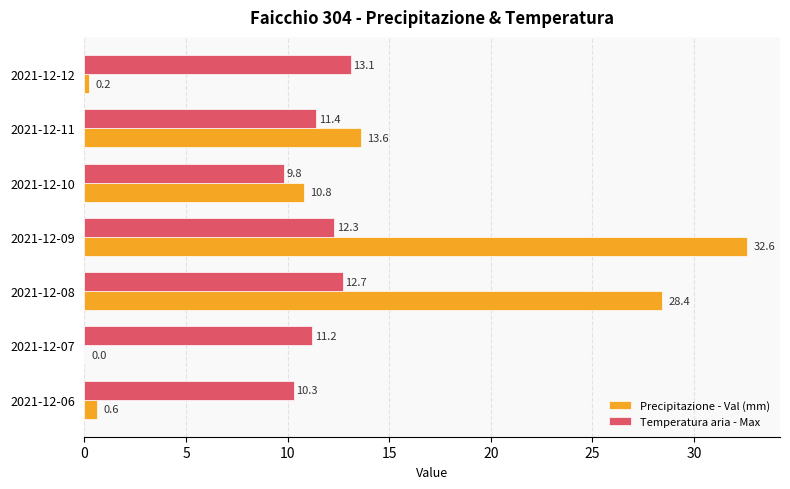

What is the highest value of the Temperatura aria - Max series?

13.1